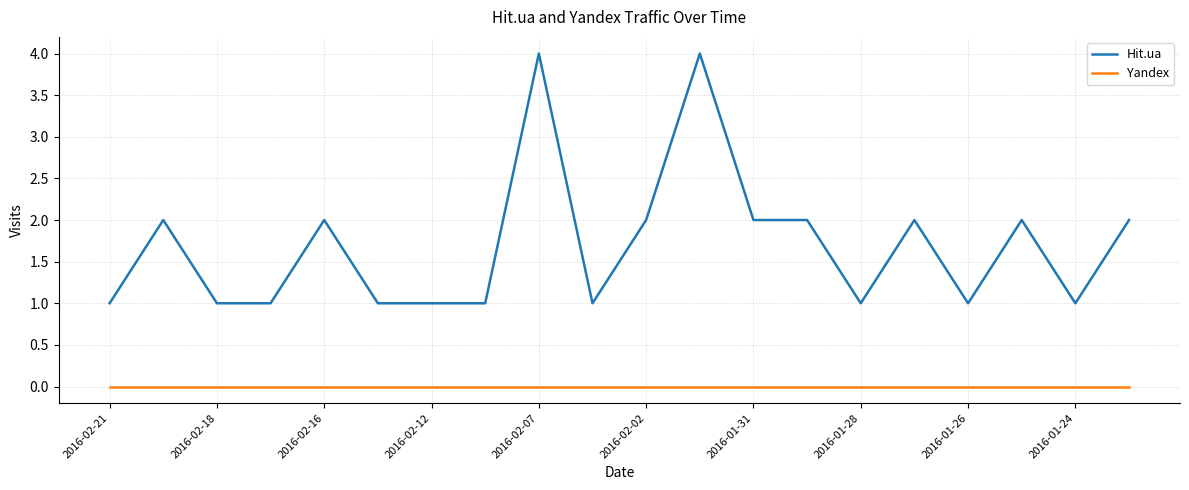

Which series has the largest total across all categories?

Hit.ua